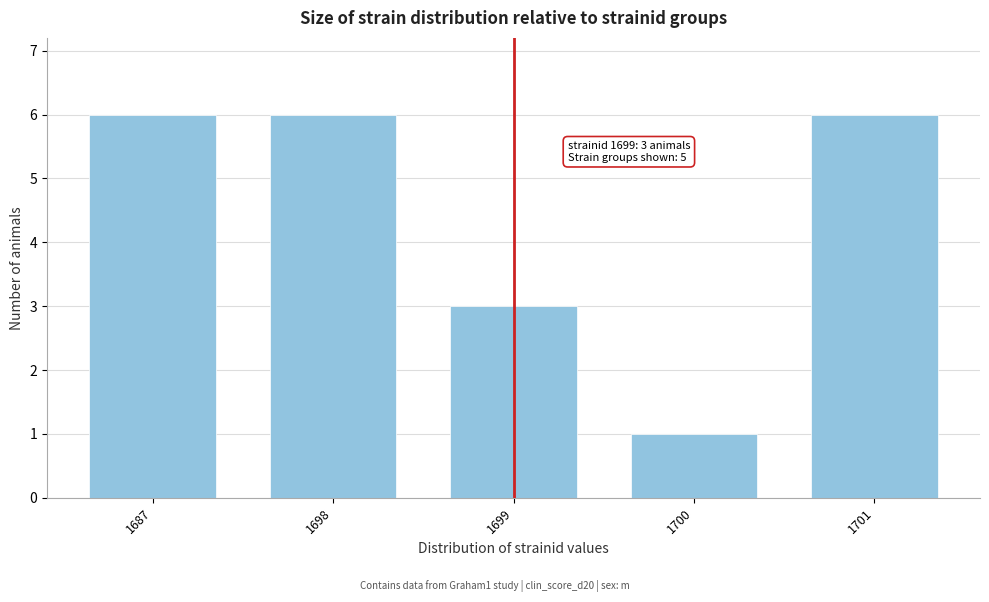

Reading right to left, what are all the values shown in this chart?

6	1	3	6	6